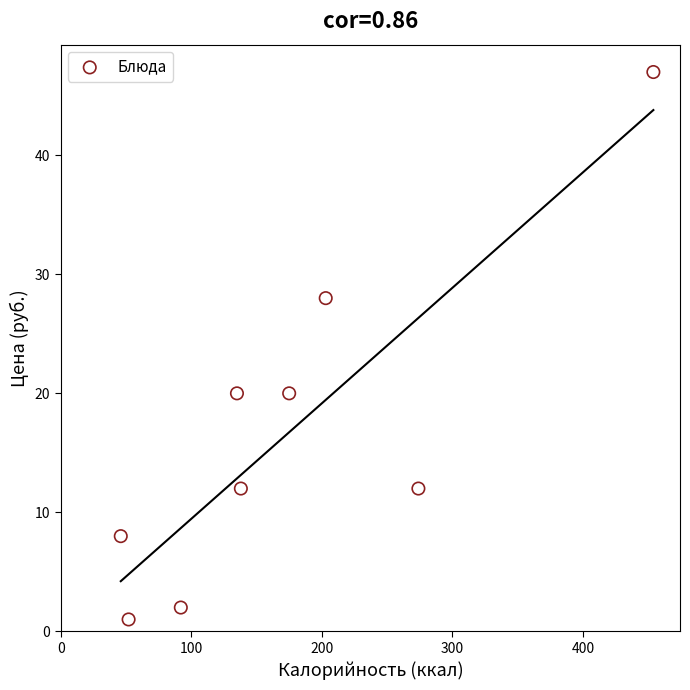

What is the range of Y values (max minus min)?

46